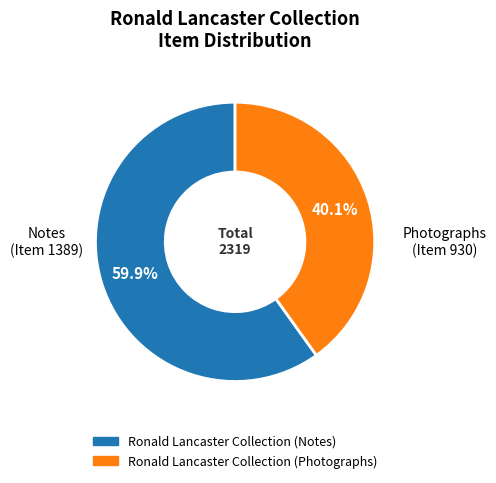

Which category accounts for the majority?

Ronald Lancaster Collection (Notes)